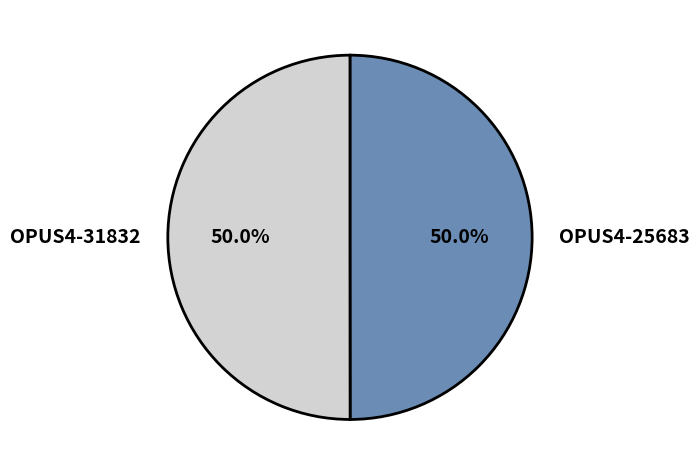

Count the number of slices in the pie.

2